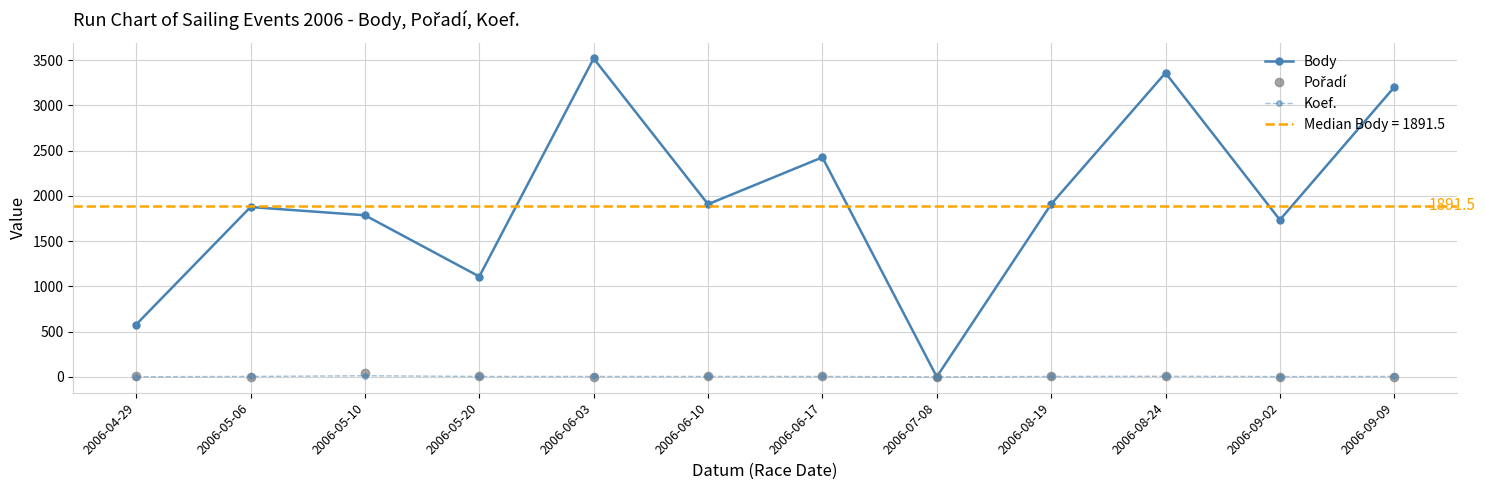

At 2006-05-06, list the series in order from largest to smallest.

Body, Koef., Pořadí